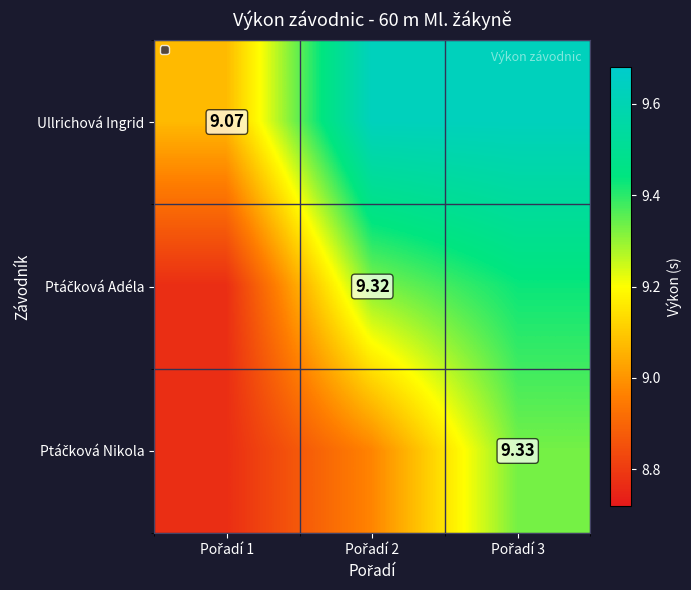

At Pořadí 2, list the series in order from smallest to largest.

Ptáčková Nikola, Ptáčková Adéla, Ullrichová Ingrid